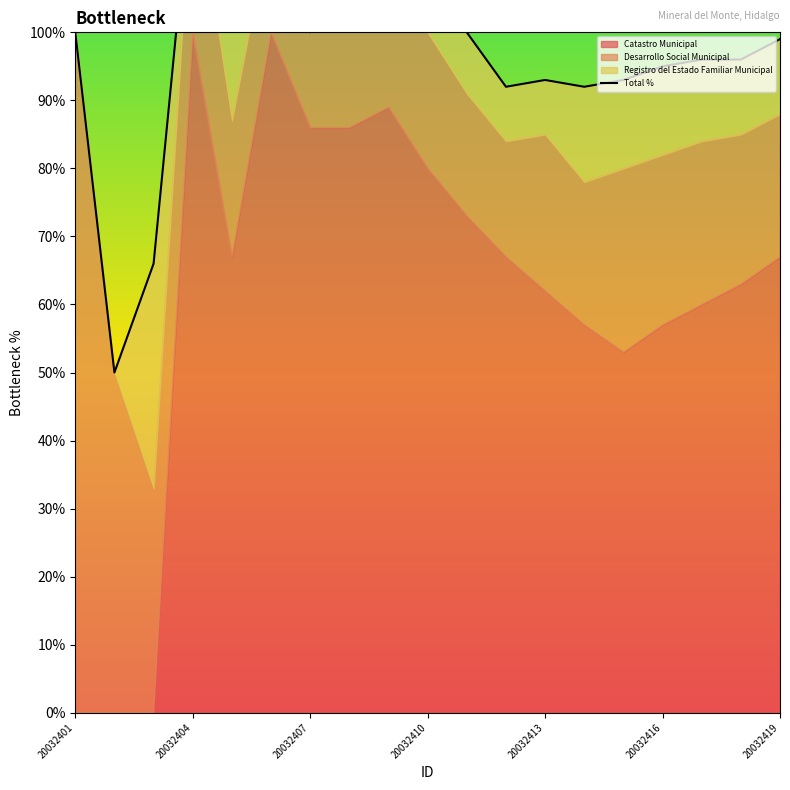

Reading right to left, what are all the values shown in this chart?

99	96	96	95	93	92	93	92	100	110	111	115	100	117	107	125	66	50	100